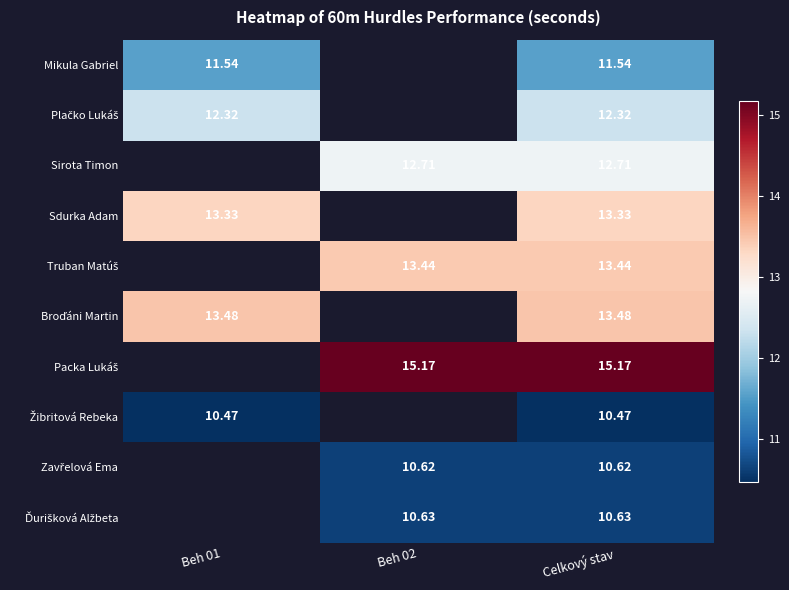

Which category has the lowest value across all series?

Beh 01